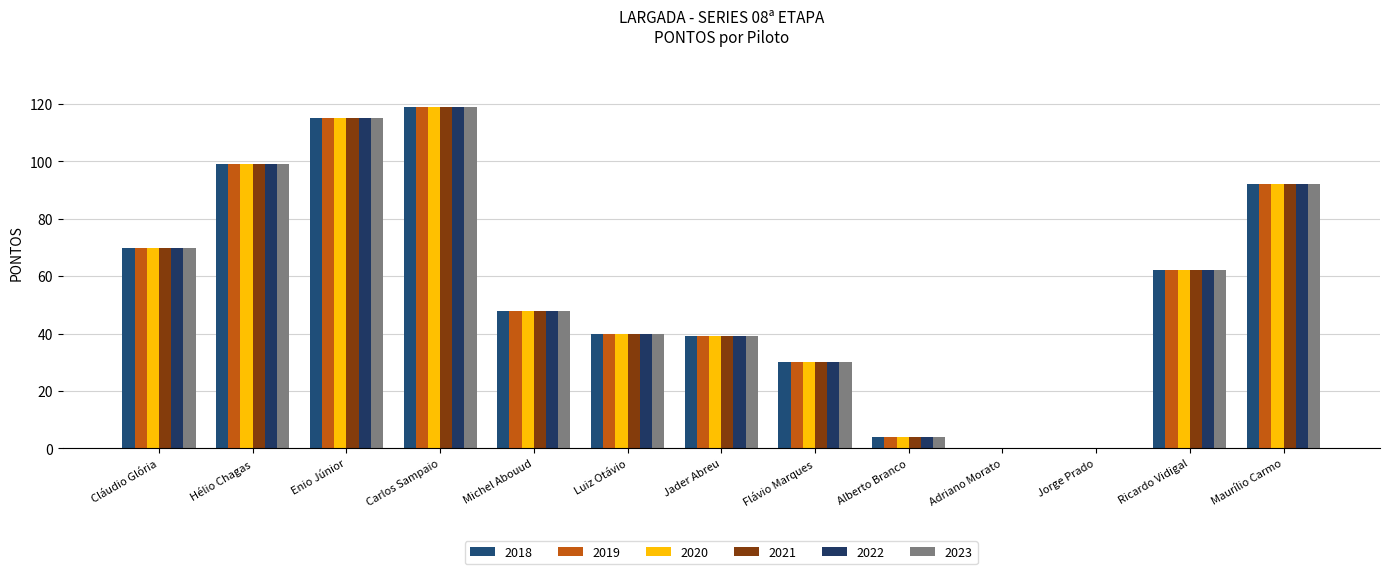

Reading right to left, what are all the values shown in this chart?

2018: Maurílio Carmo=92	Ricardo Vidigal=62	Jorge Prado=0	Adriano Morato=0	Alberto Branco=4	Flávio Marques=30	Jader Abreu=39	Luiz Otávio=40	Michel Abouud=48	Carlos Sampaio=119	Enio Júnior=115	Hélio Chagas=99	Cláudio Glória=70
2019: Maurílio Carmo=92	Ricardo Vidigal=62	Jorge Prado=0	Adriano Morato=0	Alberto Branco=4	Flávio Marques=30	Jader Abreu=39	Luiz Otávio=40	Michel Abouud=48	Carlos Sampaio=119	Enio Júnior=115	Hélio Chagas=99	Cláudio Glória=70
2020: Maurílio Carmo=92	Ricardo Vidigal=62	Jorge Prado=0	Adriano Morato=0	Alberto Branco=4	Flávio Marques=30	Jader Abreu=39	Luiz Otávio=40	Michel Abouud=48	Carlos Sampaio=119	Enio Júnior=115	Hélio Chagas=99	Cláudio Glória=70
2021: Maurílio Carmo=92	Ricardo Vidigal=62	Jorge Prado=0	Adriano Morato=0	Alberto Branco=4	Flávio Marques=30	Jader Abreu=39	Luiz Otávio=40	Michel Abouud=48	Carlos Sampaio=119	Enio Júnior=115	Hélio Chagas=99	Cláudio Glória=70
2022: Maurílio Carmo=92	Ricardo Vidigal=62	Jorge Prado=0	Adriano Morato=0	Alberto Branco=4	Flávio Marques=30	Jader Abreu=39	Luiz Otávio=40	Michel Abouud=48	Carlos Sampaio=119	Enio Júnior=115	Hélio Chagas=99	Cláudio Glória=70
2023: Maurílio Carmo=92	Ricardo Vidigal=62	Jorge Prado=0	Adriano Morato=0	Alberto Branco=4	Flávio Marques=30	Jader Abreu=39	Luiz Otávio=40	Michel Abouud=48	Carlos Sampaio=119	Enio Júnior=115	Hélio Chagas=99	Cláudio Glória=70